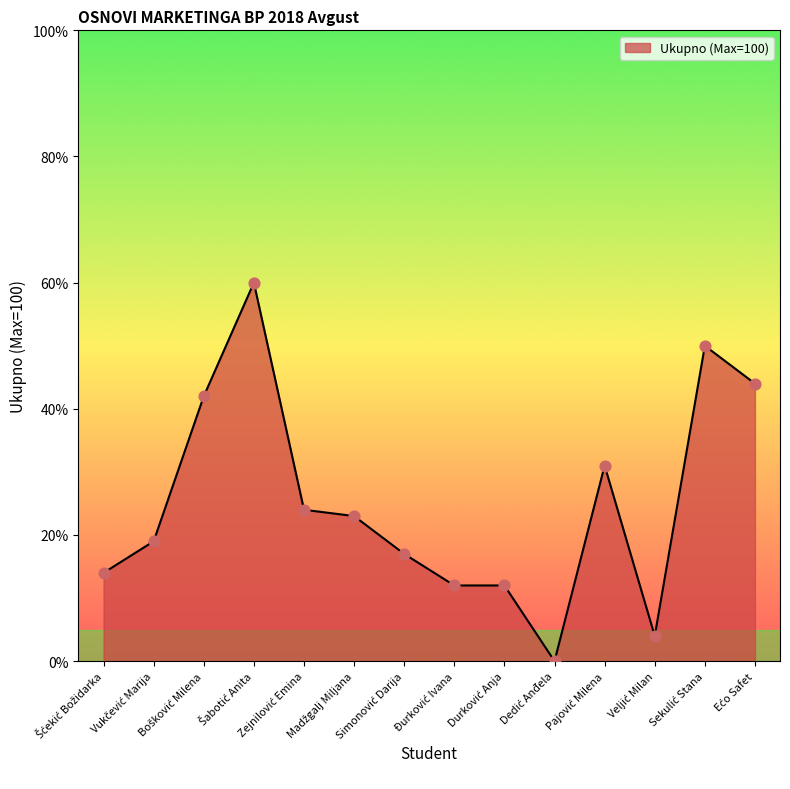

What is the greatest value displayed?

60